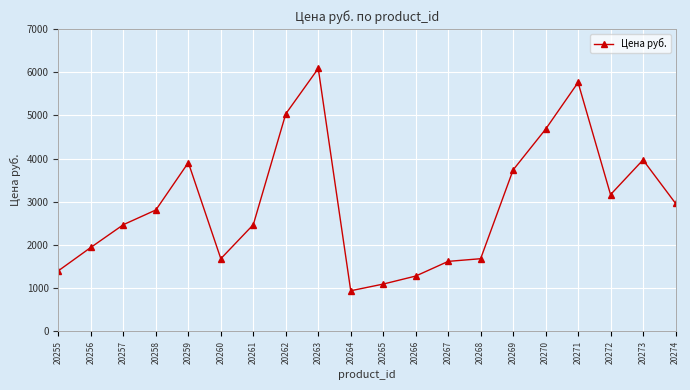

What is the maximum value shown in the chart?

6087.3